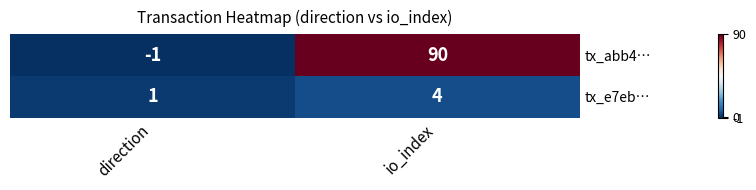

What is the difference between the tx_abb4… values at direction and io_index?

91